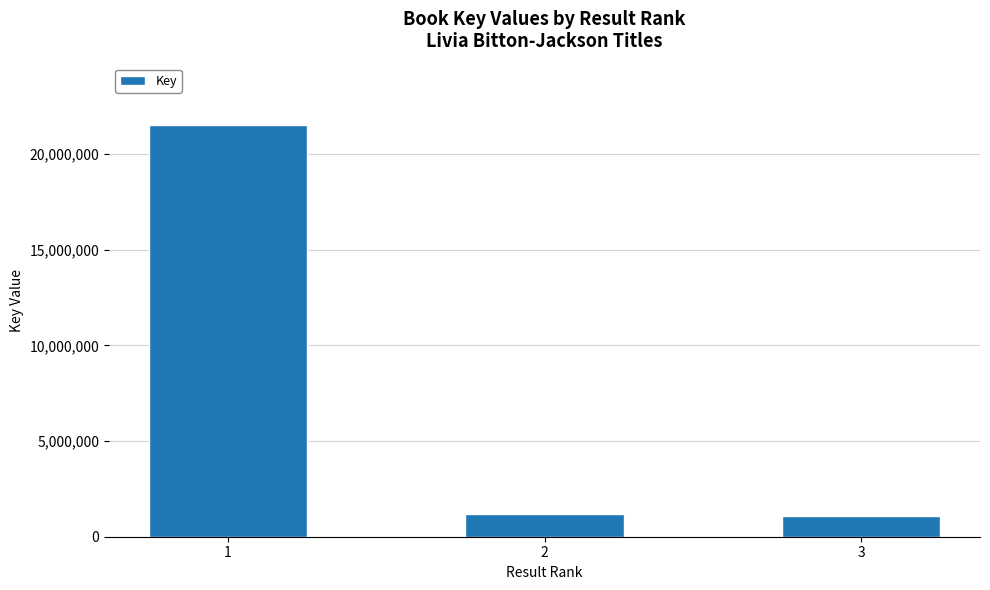

What is the average value?

7917027